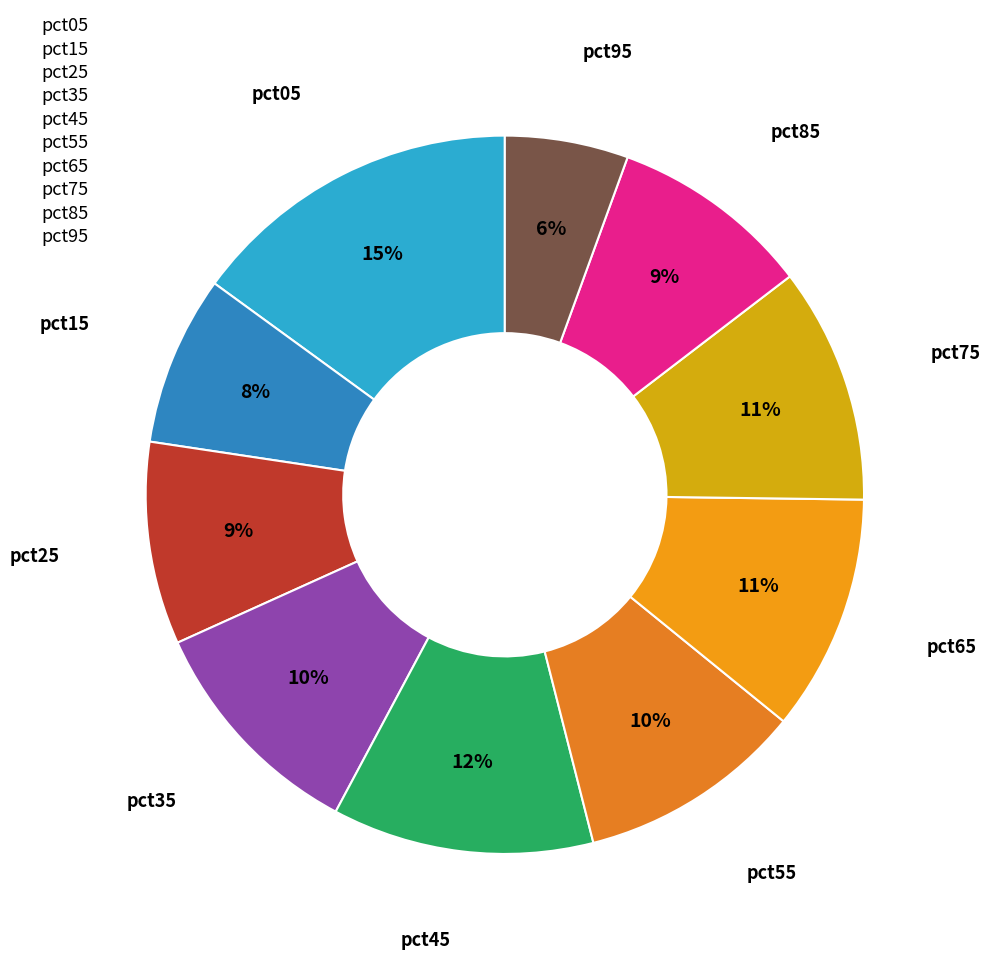

The pct25 slice represents 9% of the pie. True or false?

True